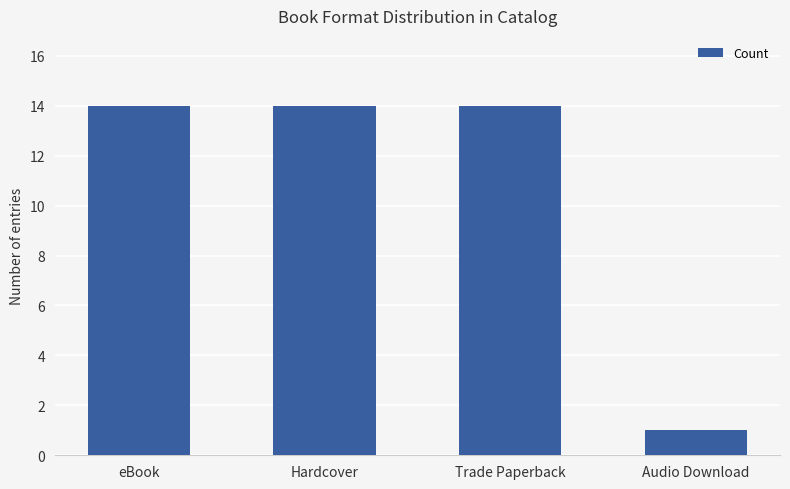

What is the difference between the second highest and minimum values?

13